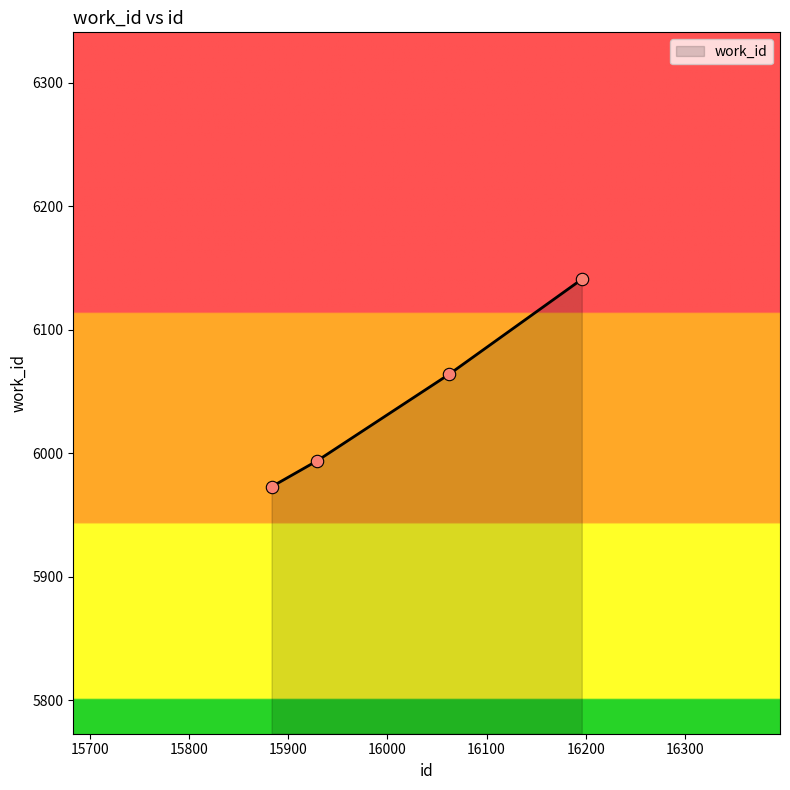

What is the maximum value shown in the chart?

6141